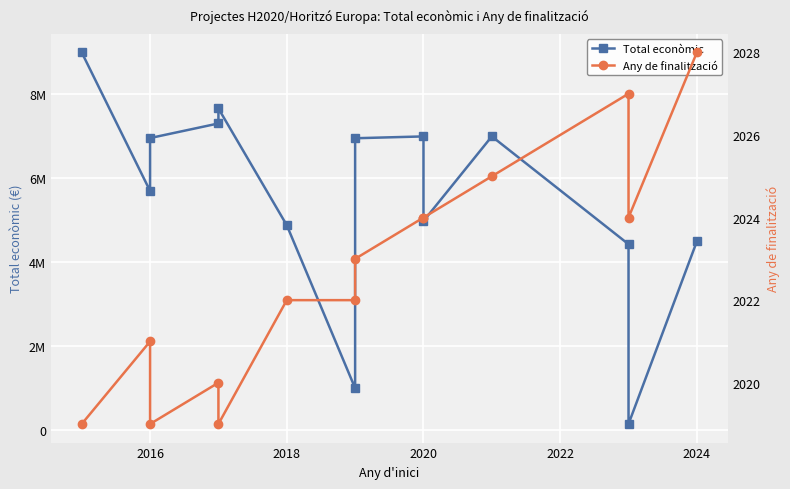

The value of Total econòmic at 2020 is 11592464. True or false?

False